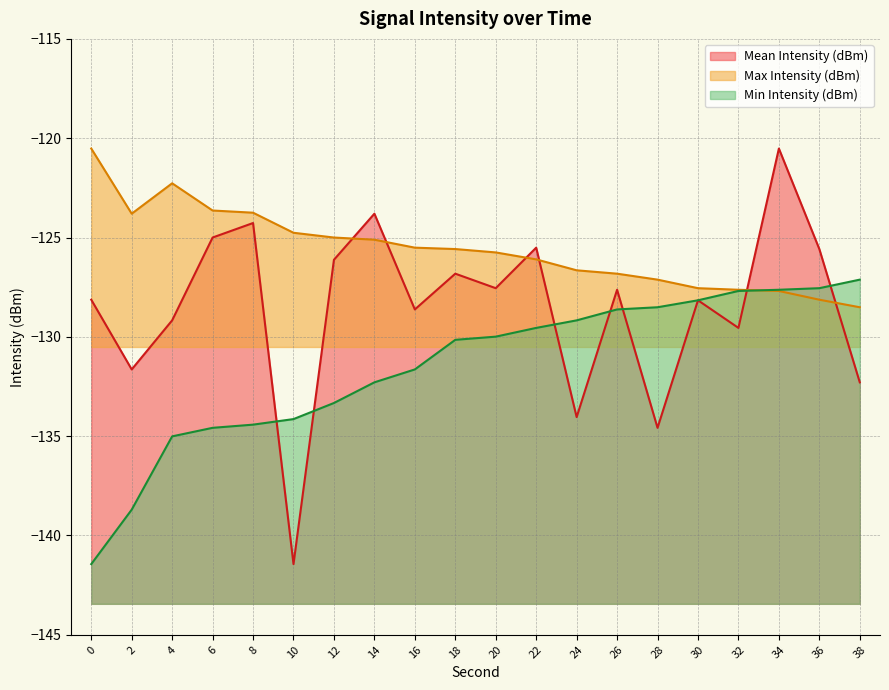

Where is Max Intensity (dBm) nearest to the value -124?

2